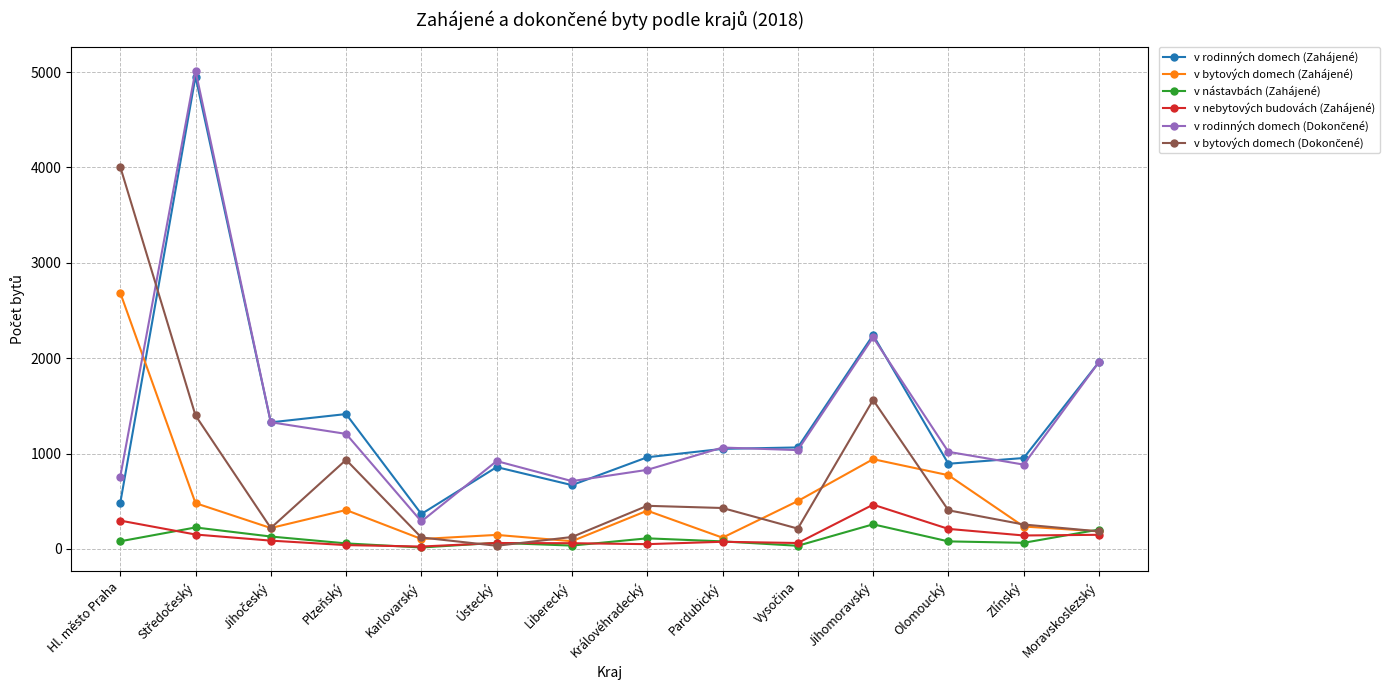

True or false: v nástavbách (Zahájené) and v rodinných domech (Zahájené) intersect in this chart.

False